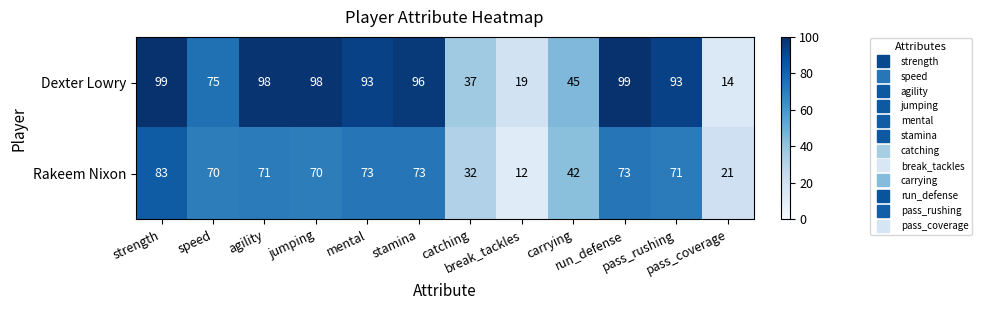

What is the greatest value displayed?

99